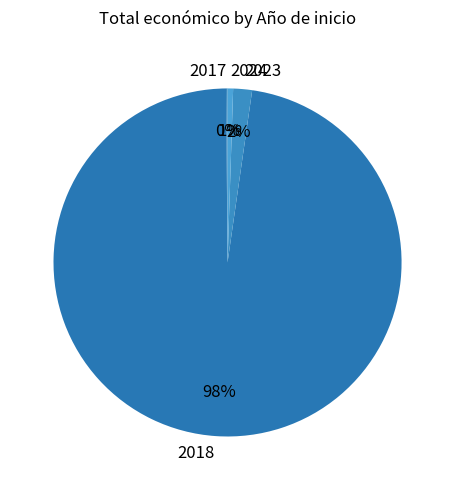

The 2018 slice represents 14% of the pie. True or false?

False